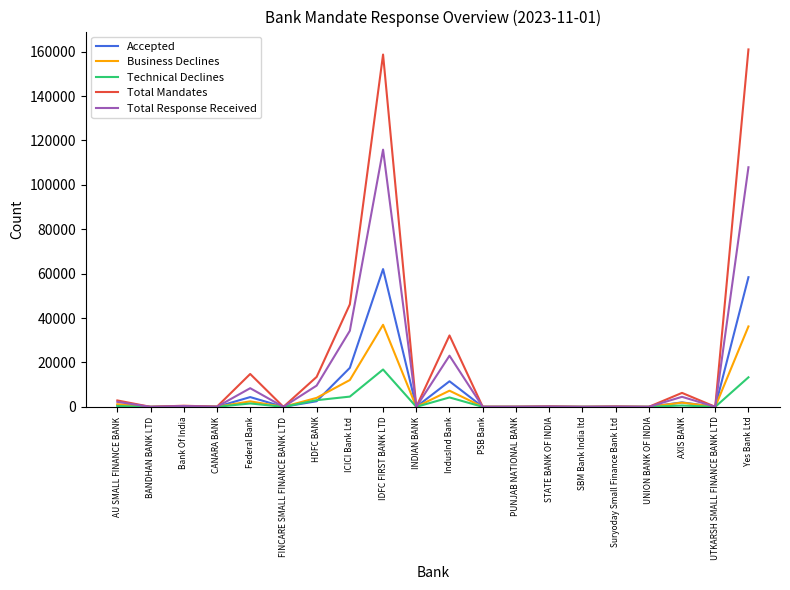

True or false: Total Response Received has a value of 115840 at IDFC FIRST BANK LTD.

True